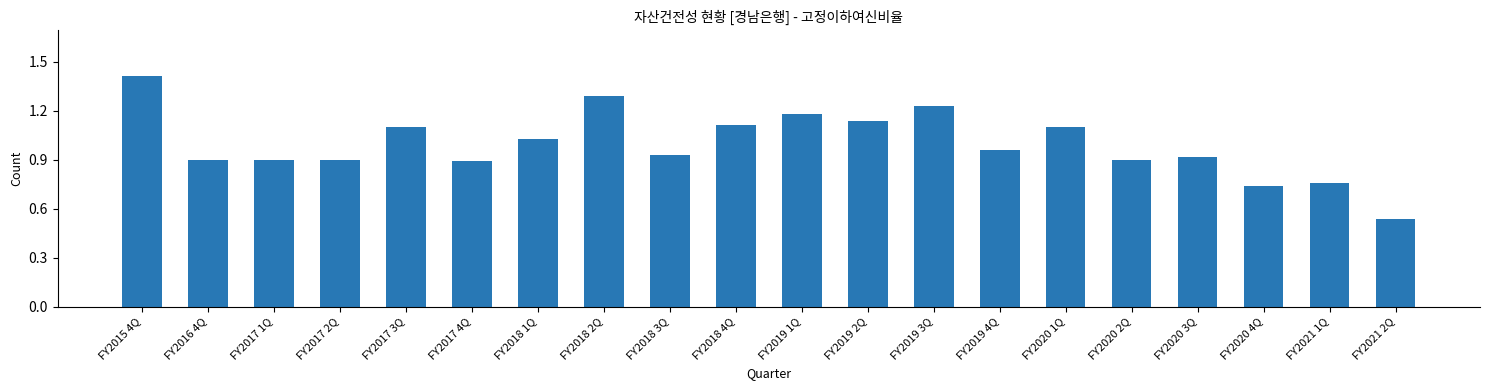

What is the sum of the values at FY2017 3Q and FY2015 4Q?

2.5